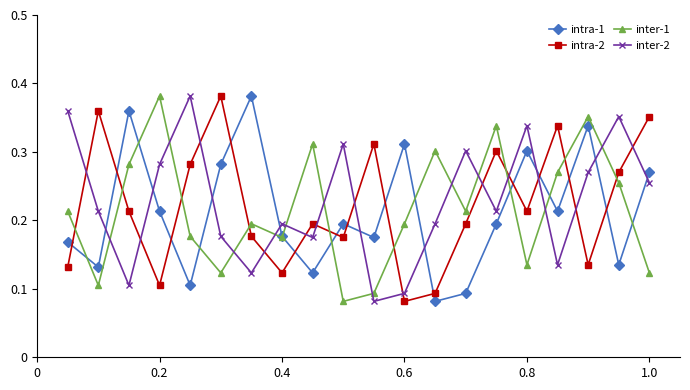

True or false: intra-1 has more than 2 points higher than both neighbors.

True